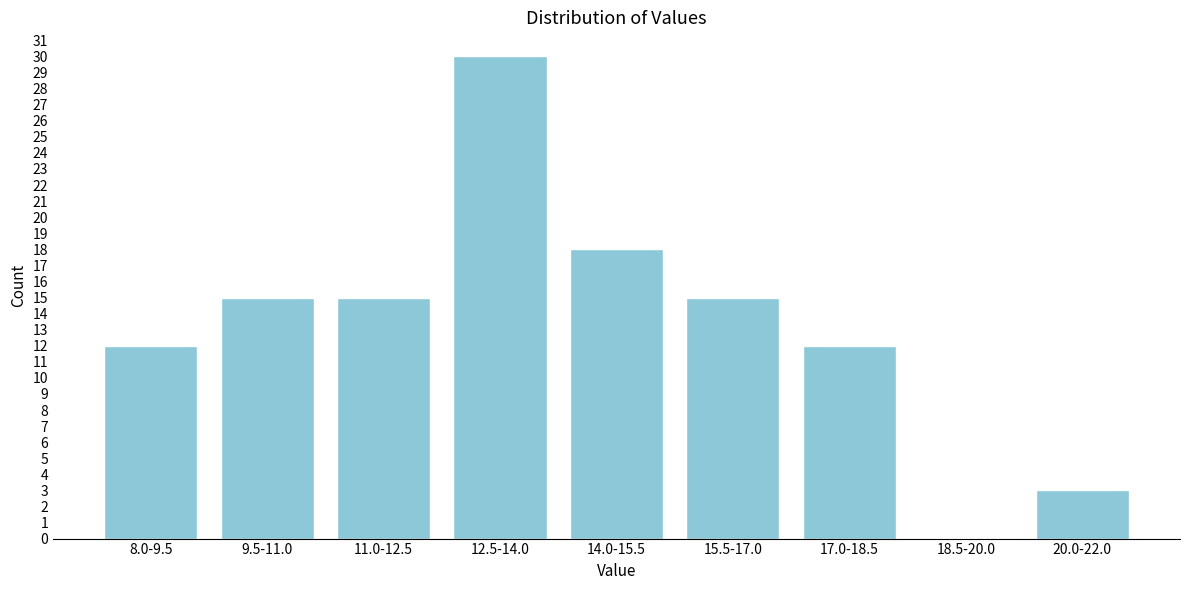

Reading left to right, transcribe all the data shown in this chart.

8.0-9.5=12	9.5-11.0=15	11.0-12.5=15	12.5-14.0=30	14.0-15.5=18	15.5-17.0=15	17.0-18.5=12	18.5-20.0=0	20.0-22.0=3